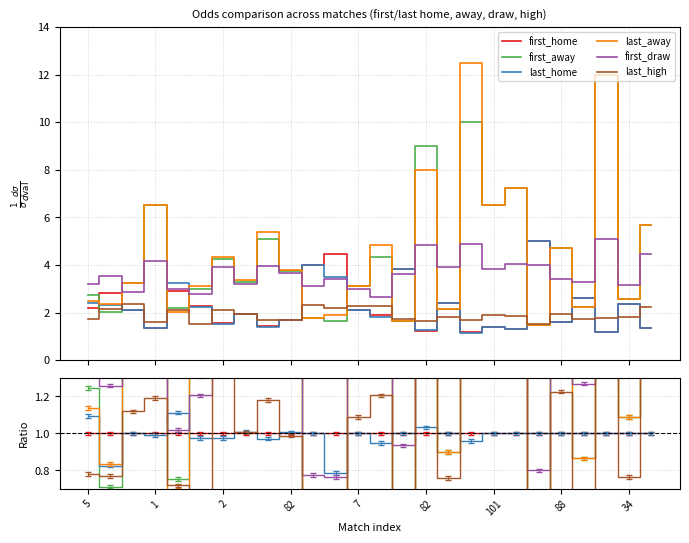

How many times do last_high and last_away cross each other?

8